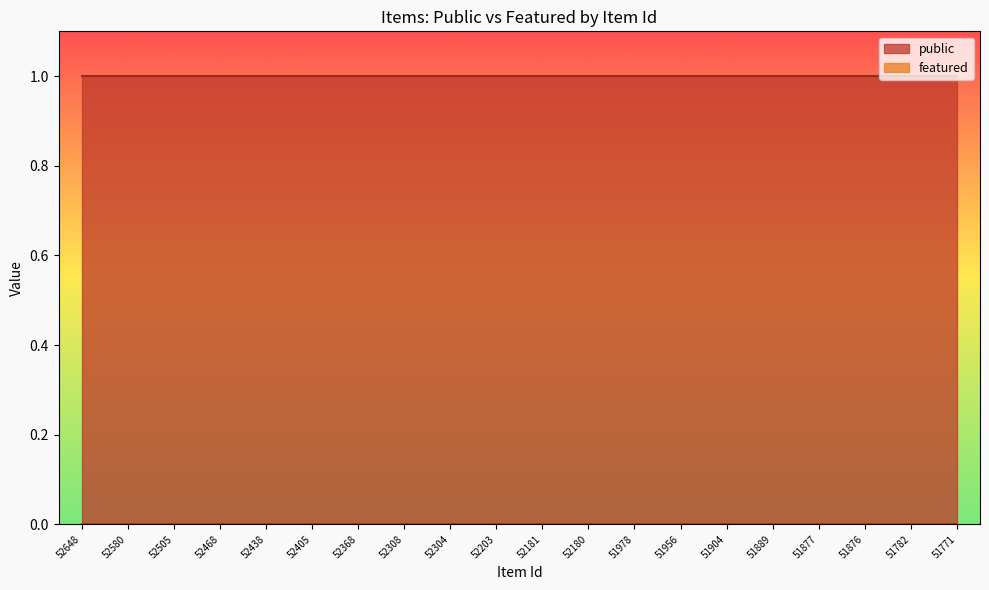

Reading right to left, what are all the values shown in this chart?

public: 1	1	1	1	1	1	1	1	1	1	1	1	1	1	1	1	1	1	1	1
featured: 0	0	0	0	0	0	0	0	0	0	0	0	0	0	0	0	0	0	0	0